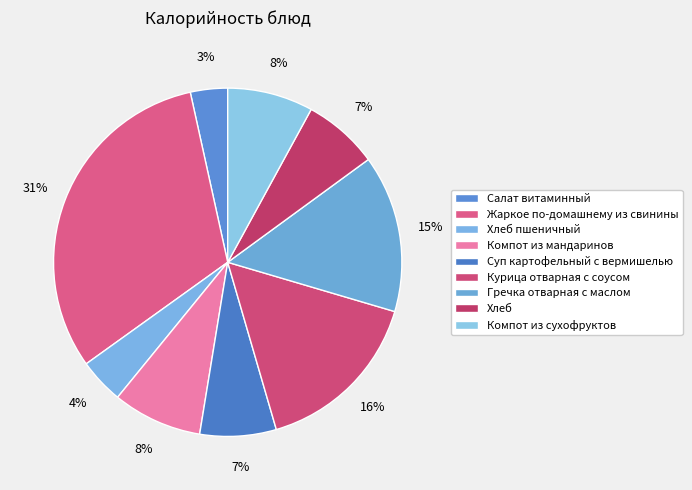

How many slices are in this pie chart?

9